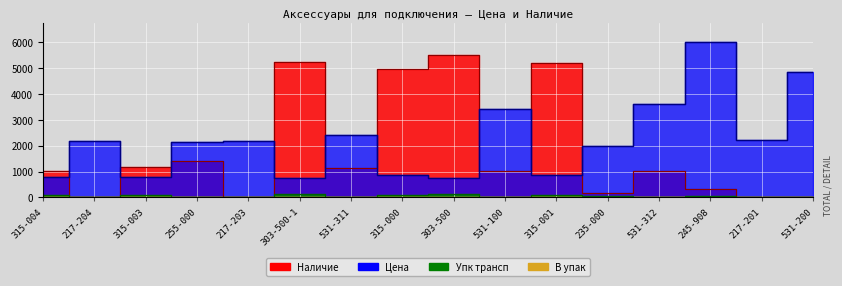

What position from the left is 217-201?

15